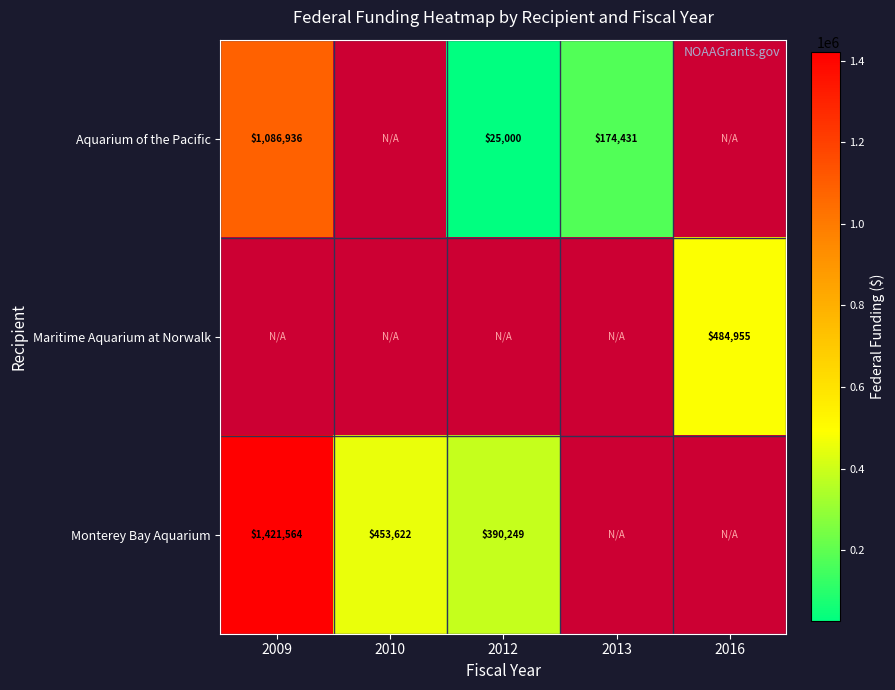

What is the smallest value displayed?

25000.0